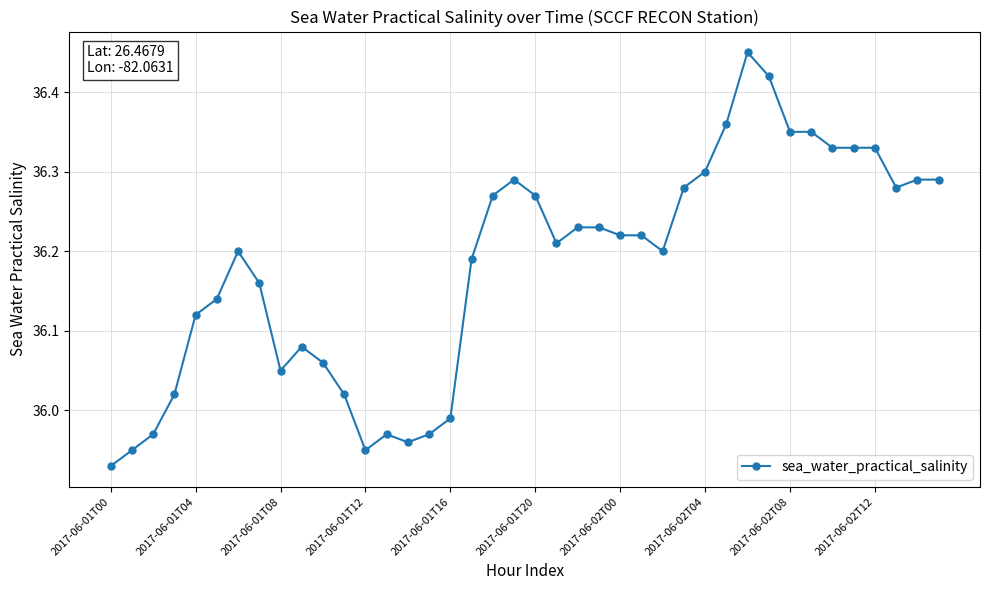

What is the difference between the second highest and minimum values?

0.5